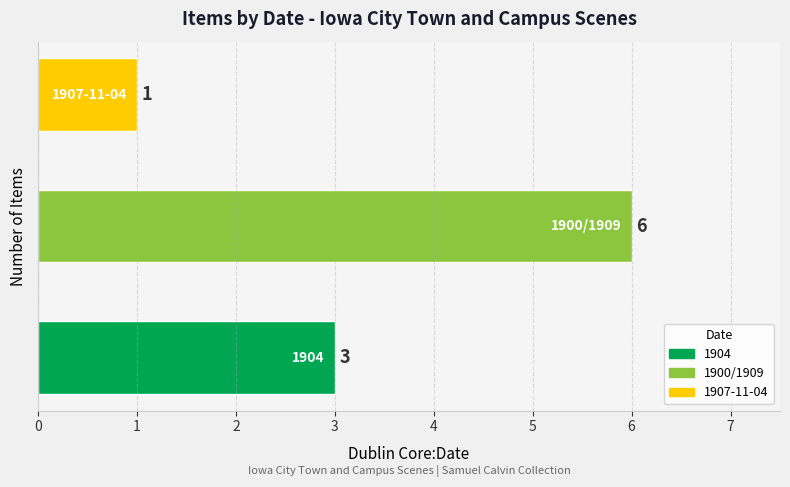

What is the sum of all values?

10